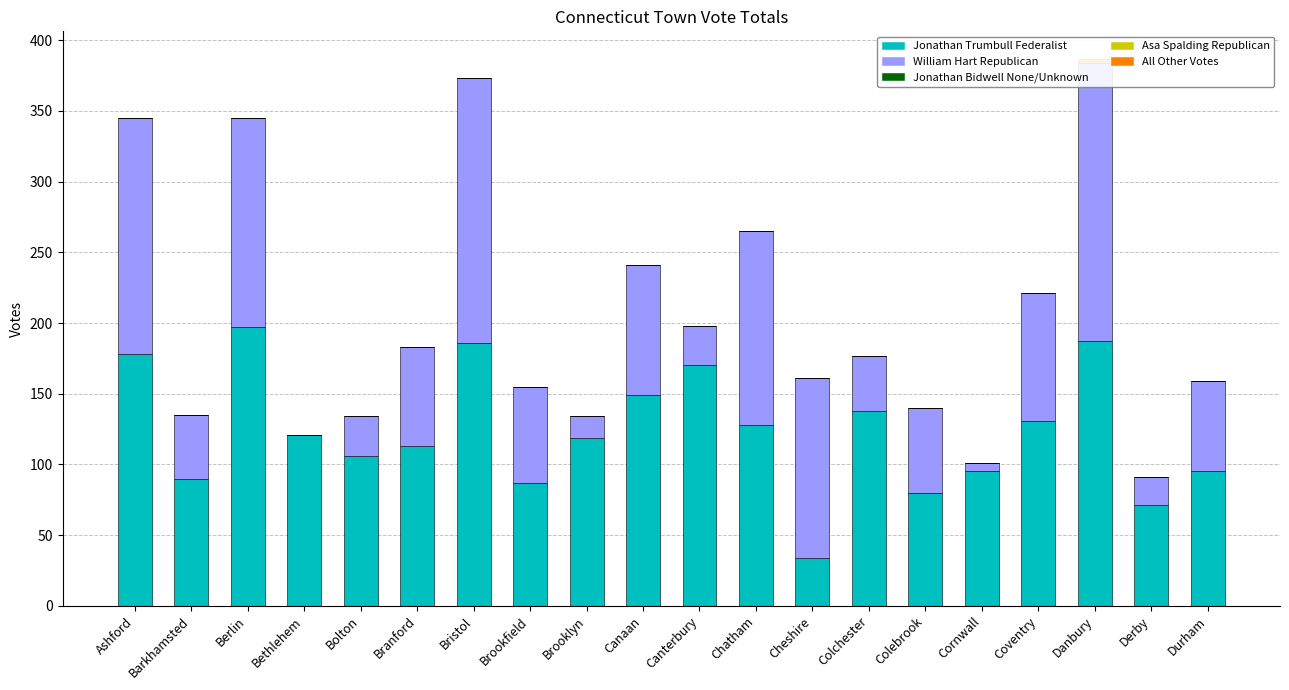

How many bars are there in total?

100